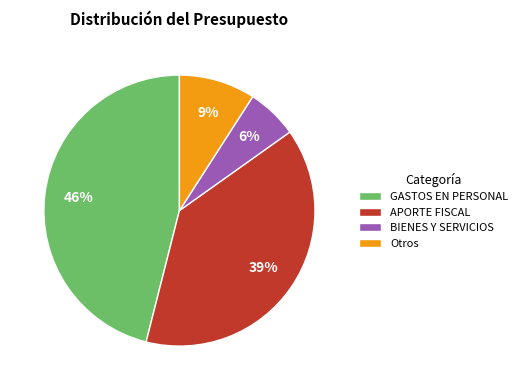

Do Otros and BIENES Y SERVICIOS together represent more than half of the pie?

No